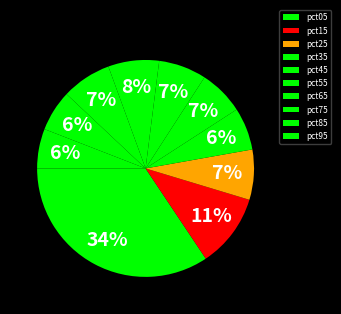

To the nearest percent, what is the difference between the pct85 and pct25 slice percentages?

1%